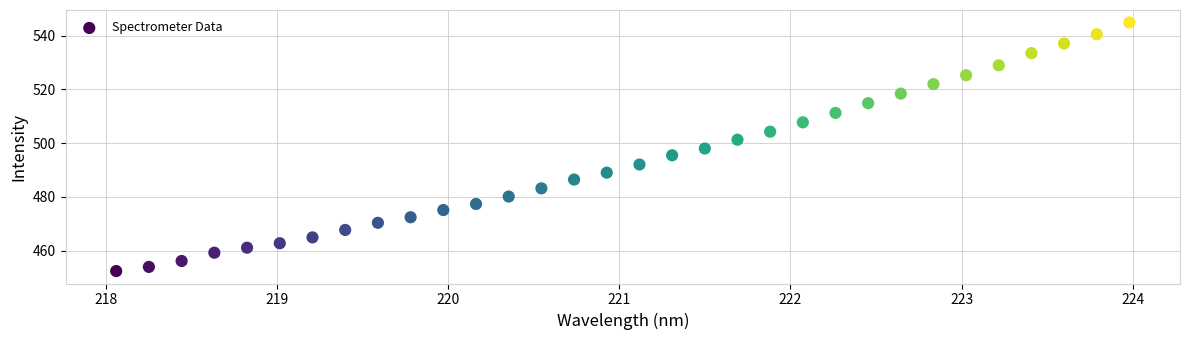

What is the range of X values (max minus min)?

5.9